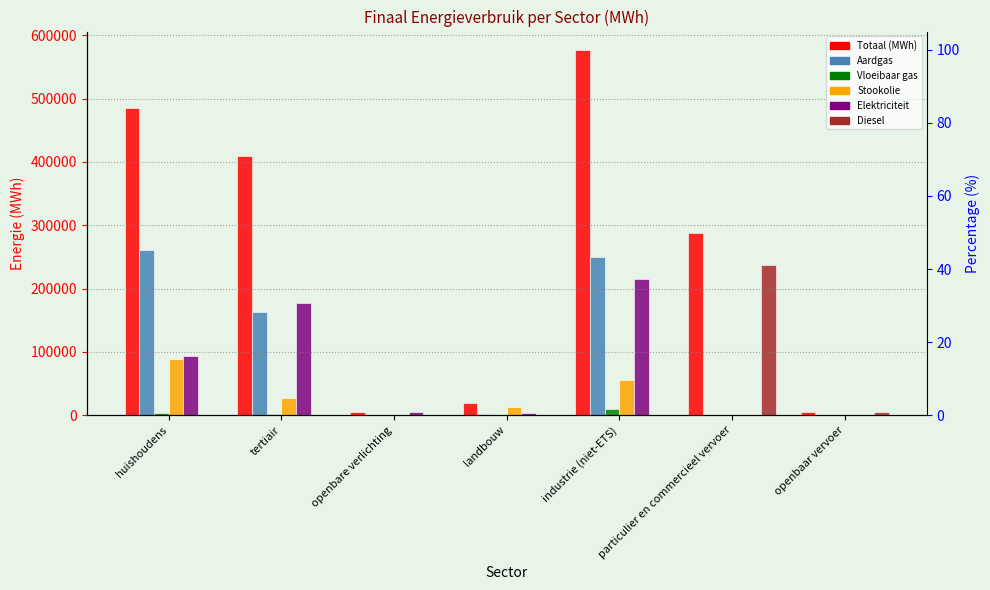

True or false: Totaal (MWh) has a value of 19297.5 at landbouw.

True